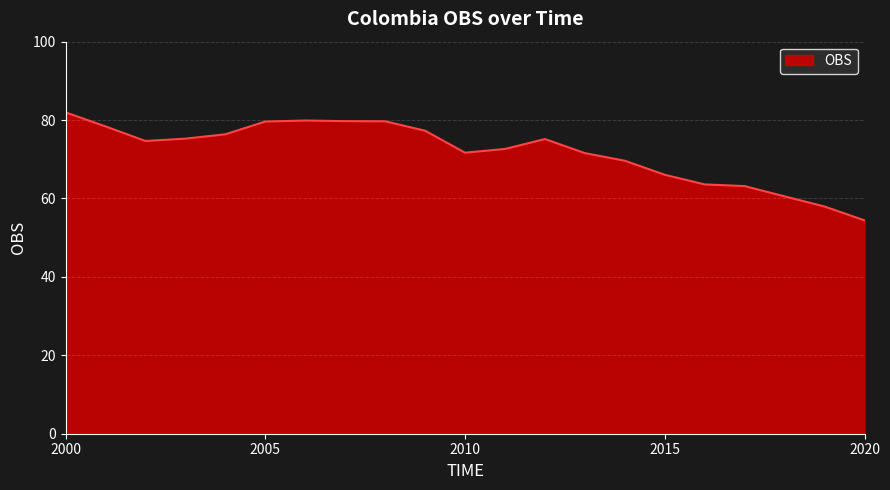

What is the maximum value shown in the chart?

82.0